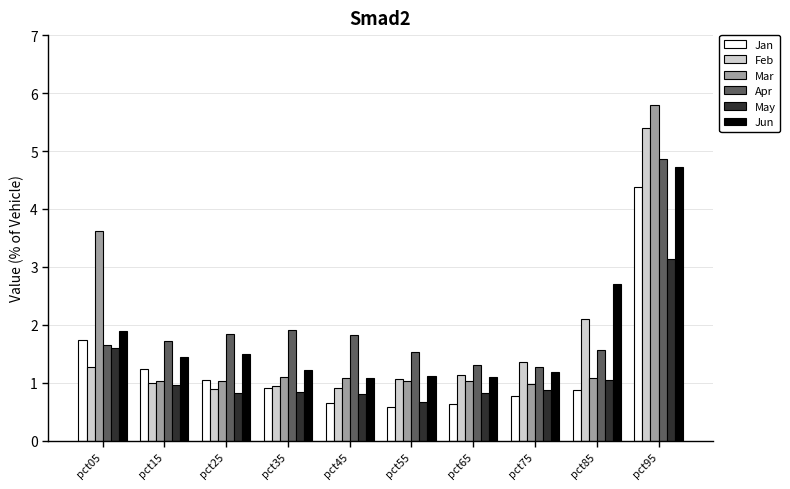

Reading right to left, what are all the values shown in this chart?

Jan: pct95=4.4	pct85=0.9	pct75=0.8	pct65=0.6	pct55=0.6	pct45=0.7	pct35=0.9	pct25=1.0	pct15=1.2	pct05=1.7
Feb: pct95=5.4	pct85=2.1	pct75=1.4	pct65=1.1	pct55=1.1	pct45=0.9	pct35=0.9	pct25=0.9	pct15=1.0	pct05=1.3
Mar: pct95=5.8	pct85=1.1	pct75=1.0	pct65=1.0	pct55=1.0	pct45=1.1	pct35=1.1	pct25=1.0	pct15=1.0	pct05=3.6
Apr: pct95=4.9	pct85=1.6	pct75=1.3	pct65=1.3	pct55=1.5	pct45=1.8	pct35=1.9	pct25=1.8	pct15=1.7	pct05=1.7
May: pct95=3.1	pct85=1.0	pct75=0.9	pct65=0.8	pct55=0.7	pct45=0.8	pct35=0.8	pct25=0.8	pct15=1.0	pct05=1.6
Jun: pct95=4.7	pct85=2.7	pct75=1.2	pct65=1.1	pct55=1.1	pct45=1.1	pct35=1.2	pct25=1.5	pct15=1.4	pct05=1.9